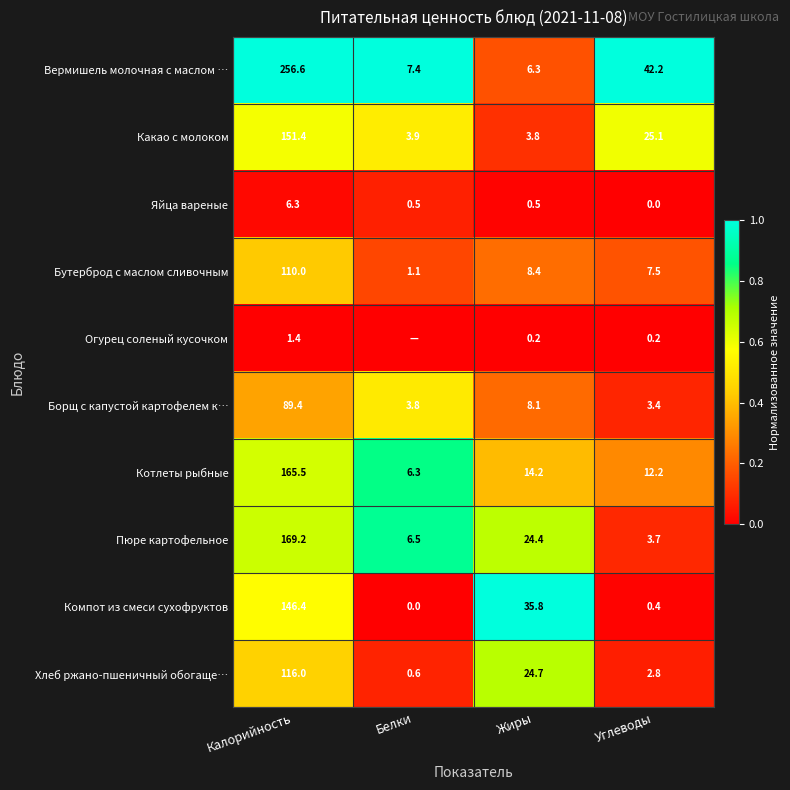

True or false: Хлеб ржано-пшеничный обогаще… has a value of 2.8 at Углеводы.

True